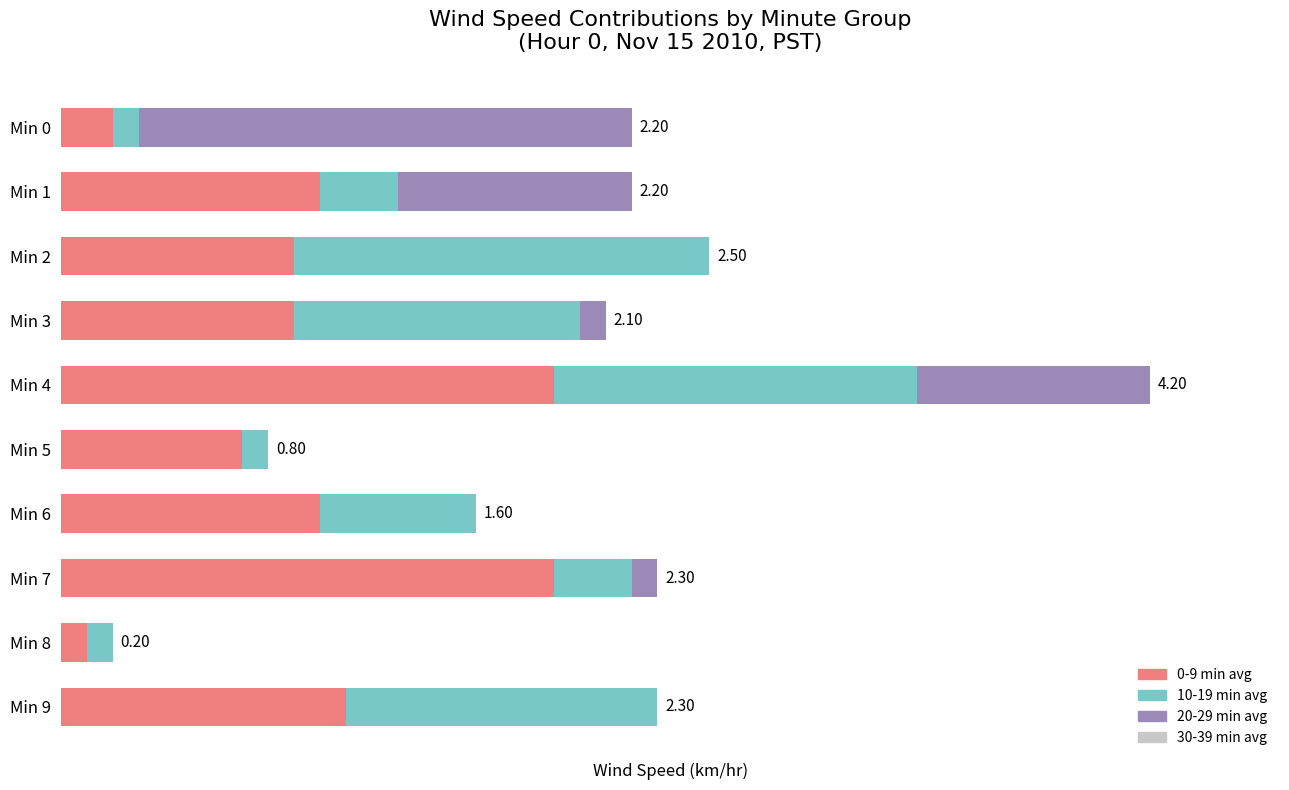

Does the chart contain stacked bars?

No